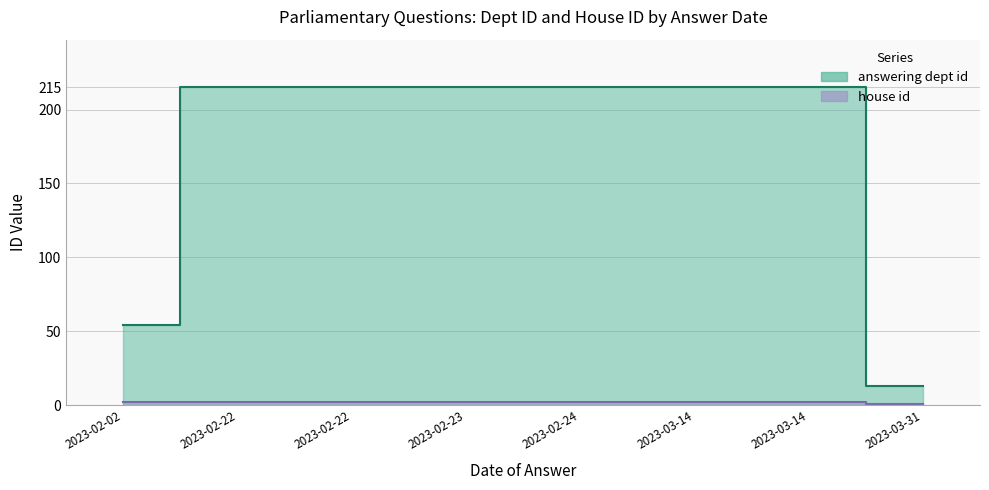

True or false: answering dept id has a value of 54 at 2023-02-02.

True